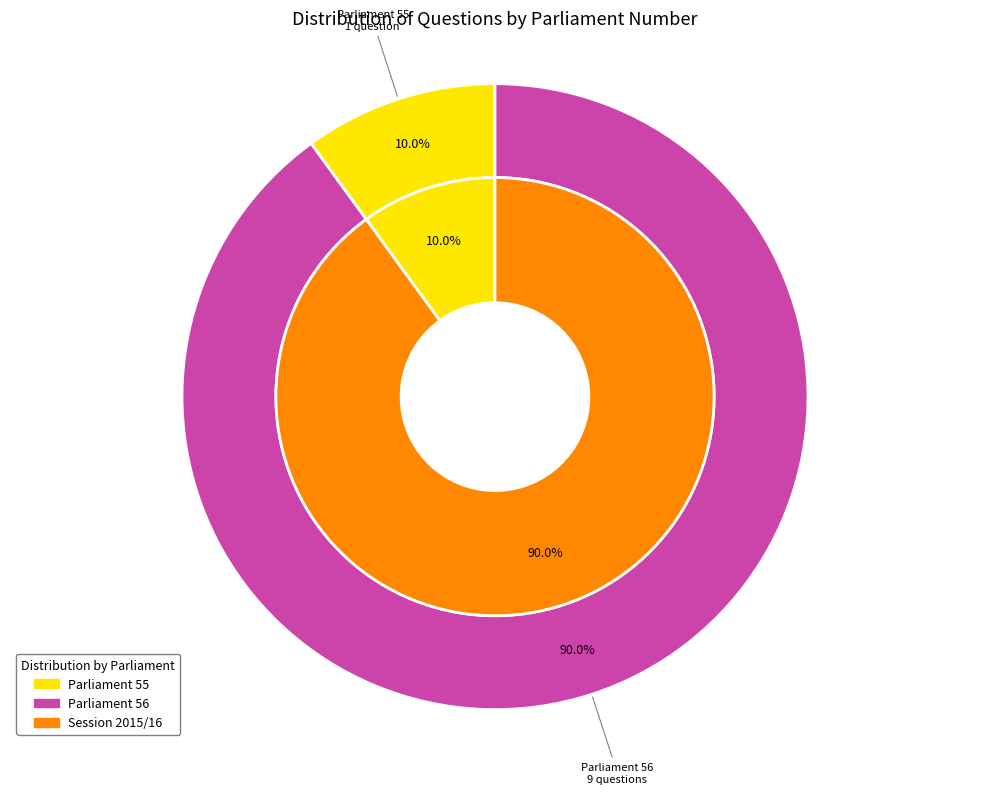

Does any single category account for the majority?

No